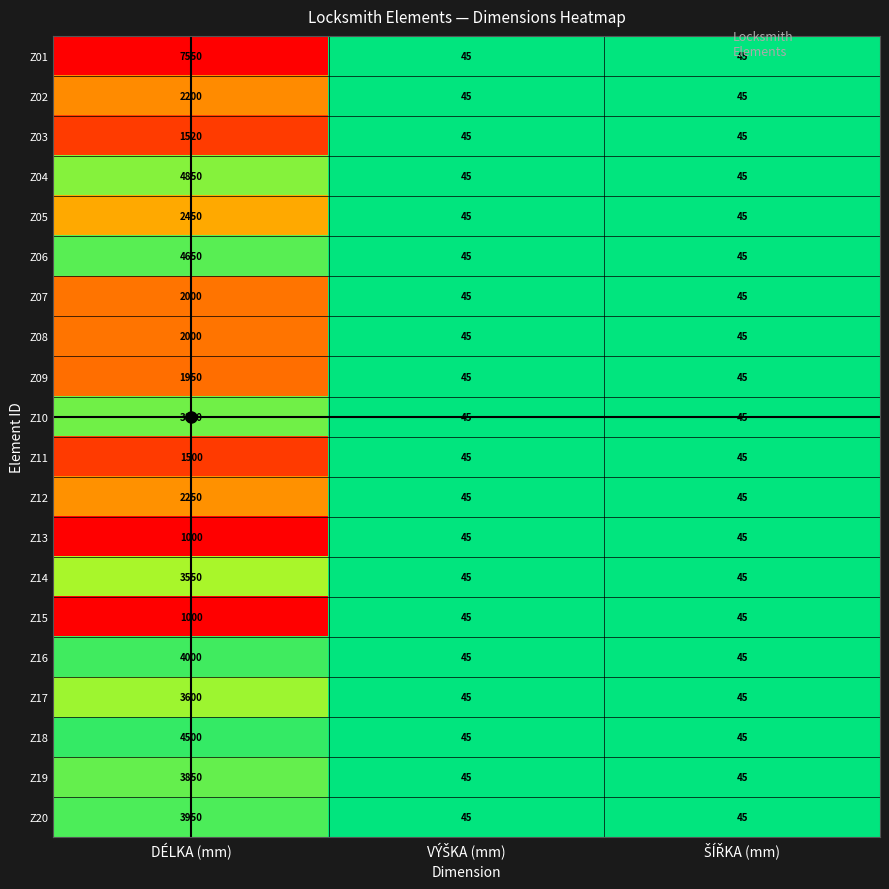

What is the average value of the Z12 series?

780